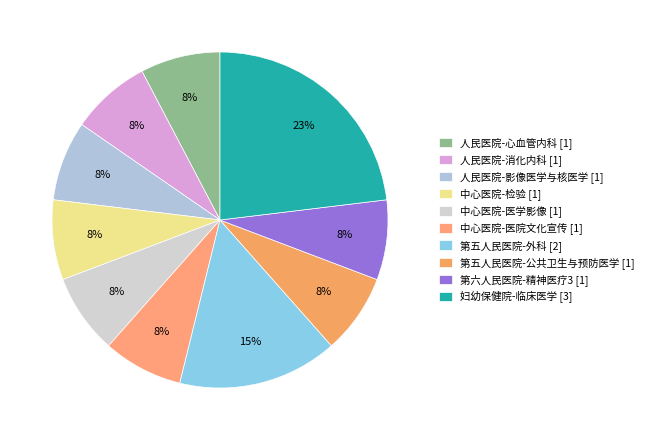

To the nearest percent, what is the average slice percentage?

10%